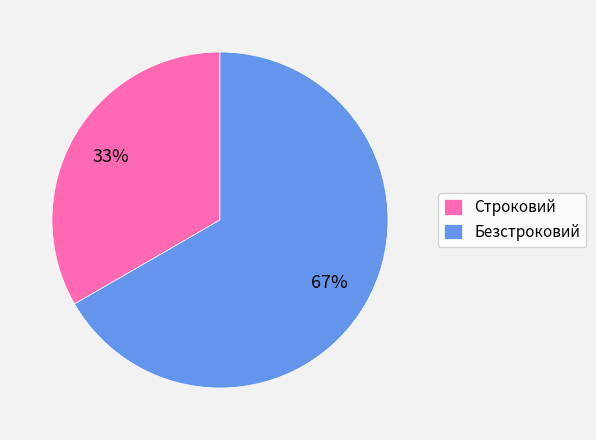

True or false: Безстроковий accounts for 67% of the total.

True